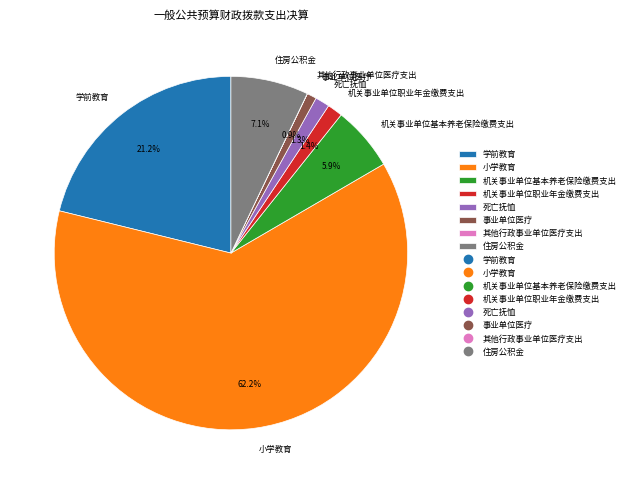

Is 机关事业单位基本养老保险缴费支出 the majority of the pie?

No